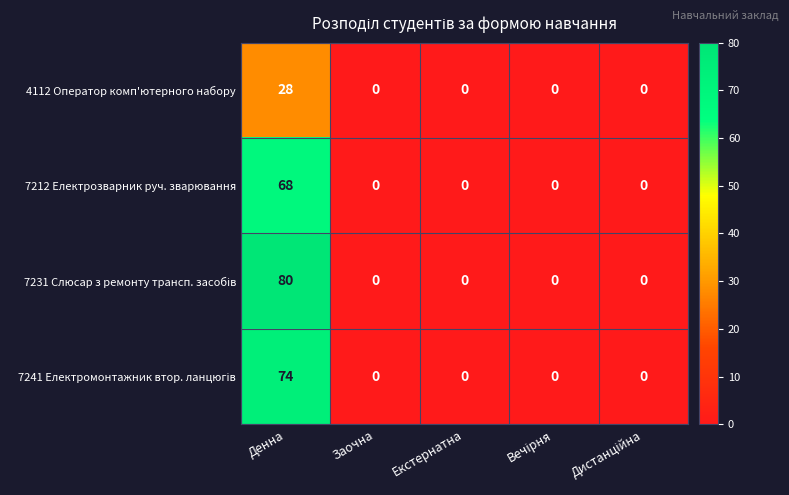

What is the difference between the maximum and minimum values in the 4112 Оператор комп'ютерного набору series?

28